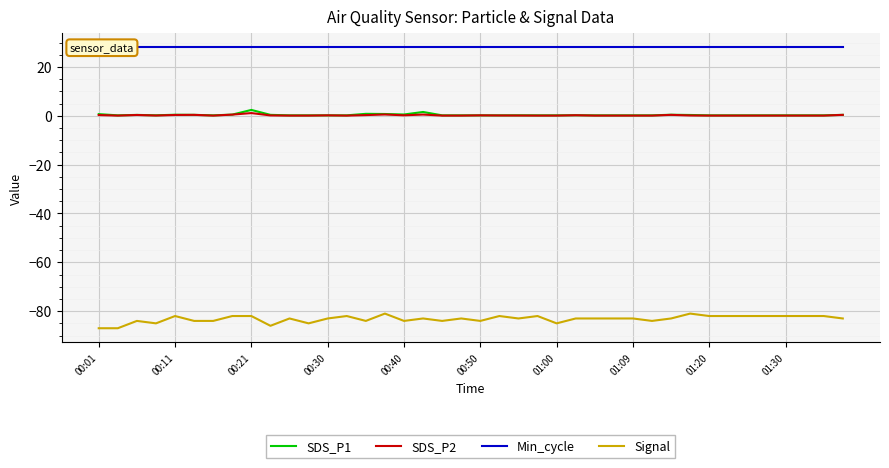

What is the highest value of the SDS_P2 series?

1.1